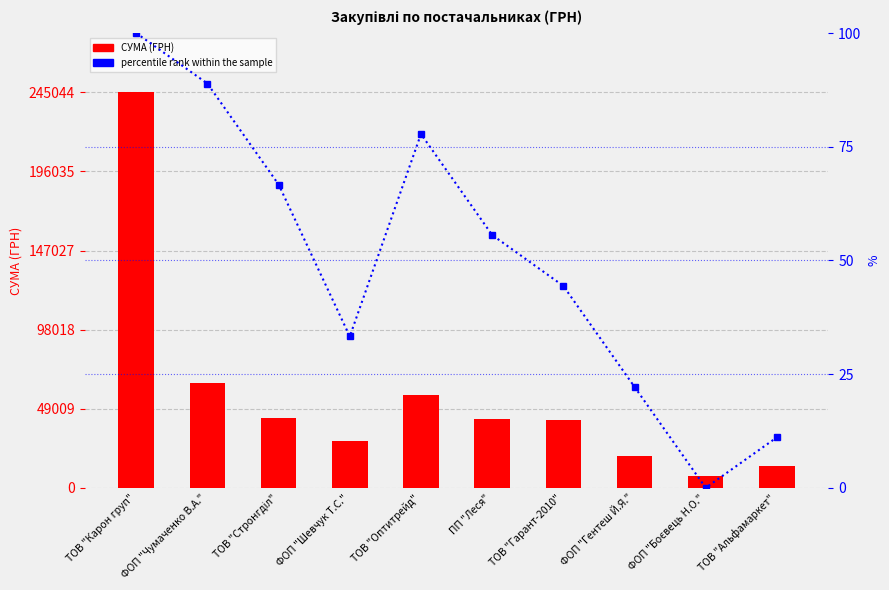

Reading left to right, list all the values displayed in this chart.

СУМА (ГРН): 245044.2	64848.6	43293.0	29117.0	57631.4	42672.0	42291.8	19999.5	7460.0	13788.0
percentile rank within the sample: 100.0	88.9	66.7	33.3	77.8	55.6	44.4	22.2	0.0	11.1